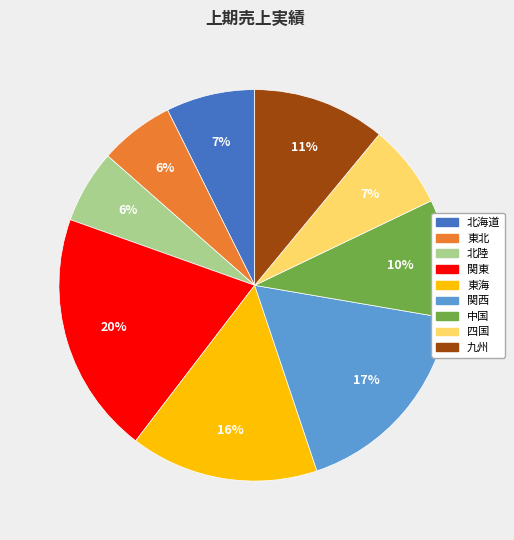

What is the ratio of the value at 中国 to the value at 東海?

0.6